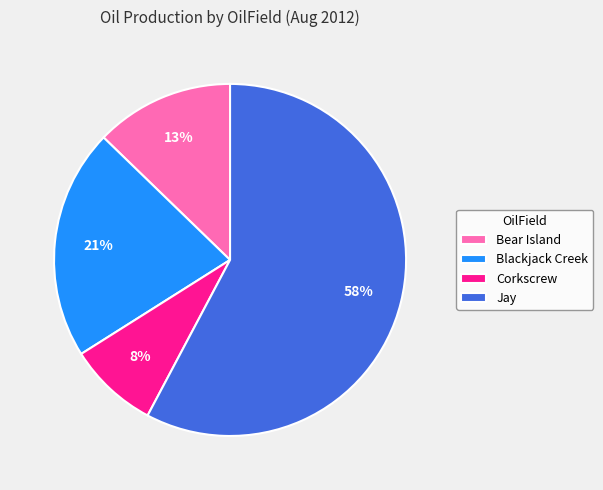

How many segments does this pie chart have?

4